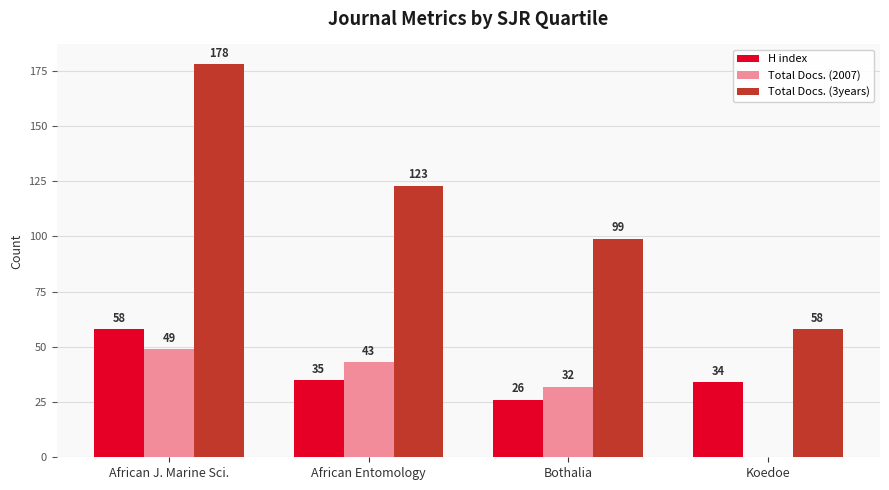

What is the approximate value of H index at Bothalia, to the nearest 5?

25